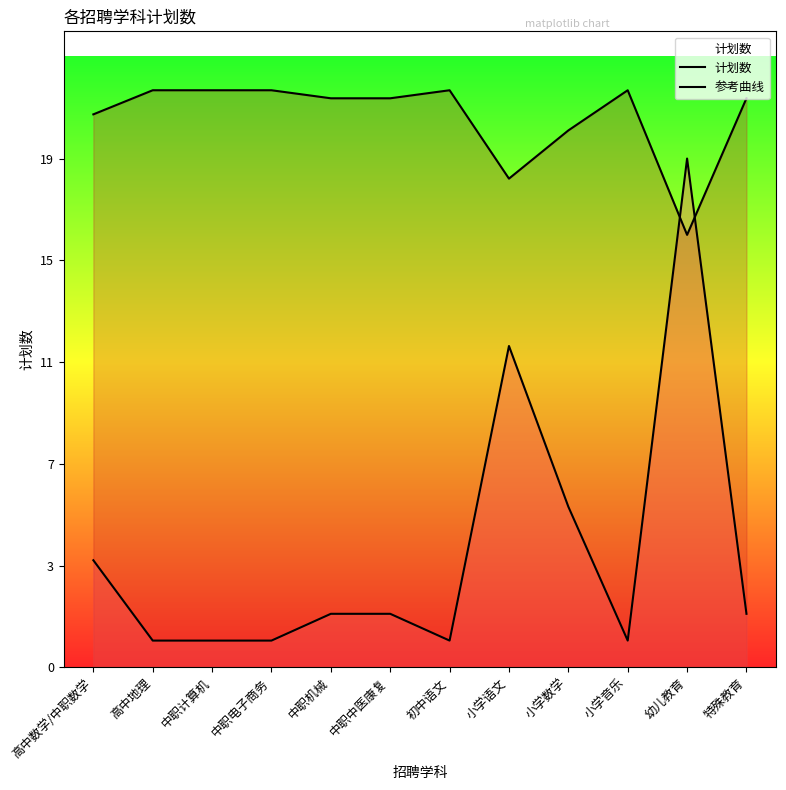

At which label does 参考曲线 reach its minimum?

幼儿教育